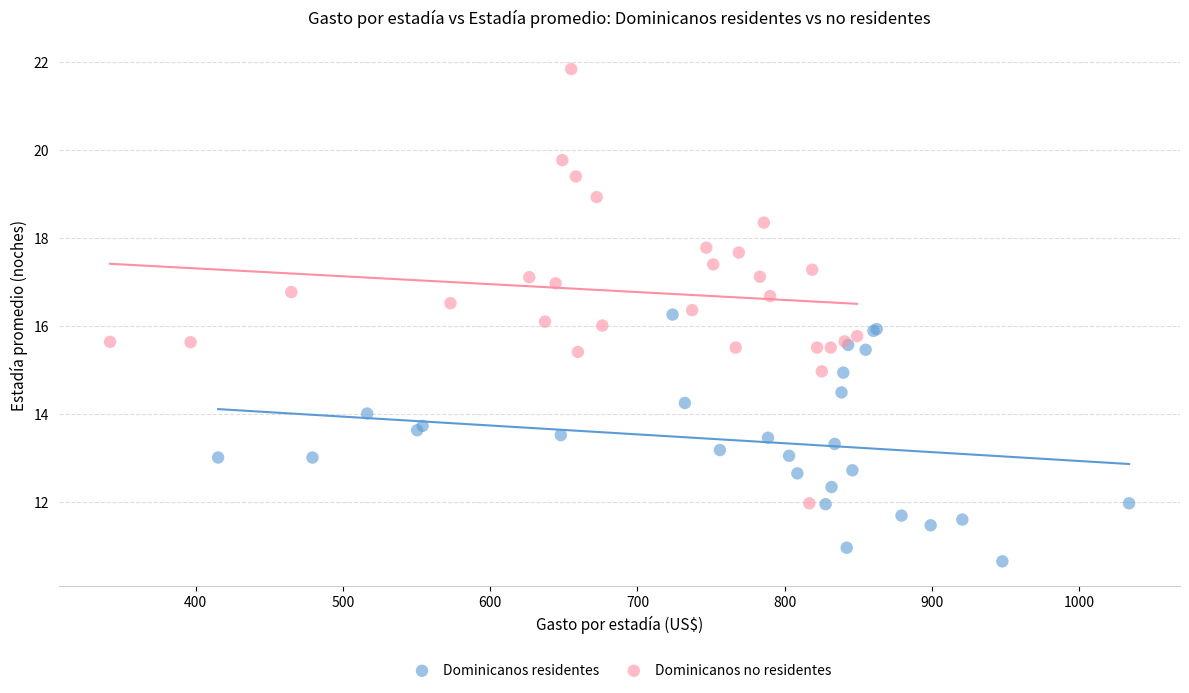

Which series has the largest Y range (max minus min)?

Dominicanos no residentes